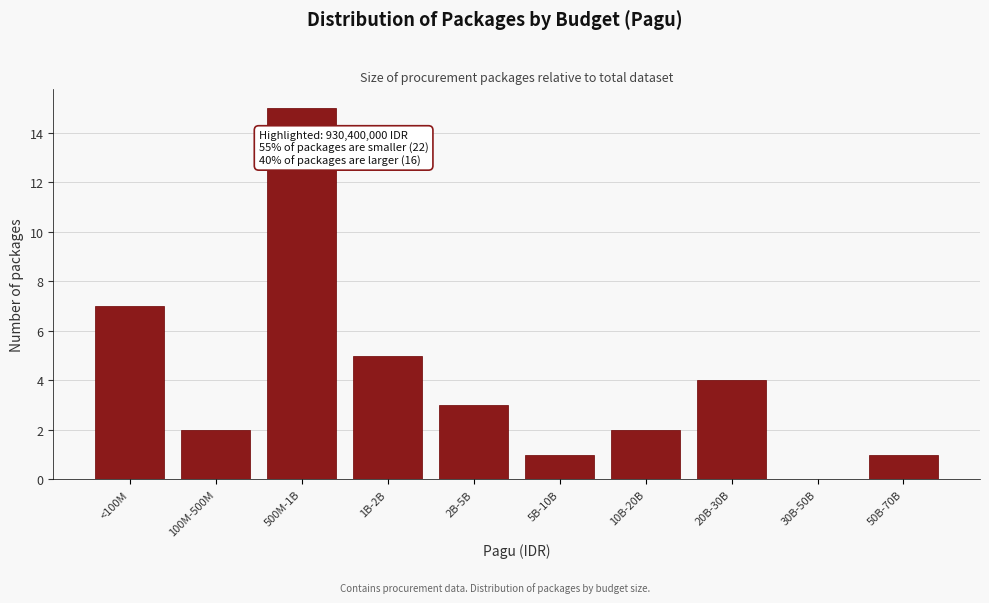

Reading left to right, what are all the values shown in this chart?

<100M=7	100M-500M=2	500M-1B=15	1B-2B=5	2B-5B=3	5B-10B=1	10B-20B=2	20B-30B=4	30B-50B=0	50B-70B=1